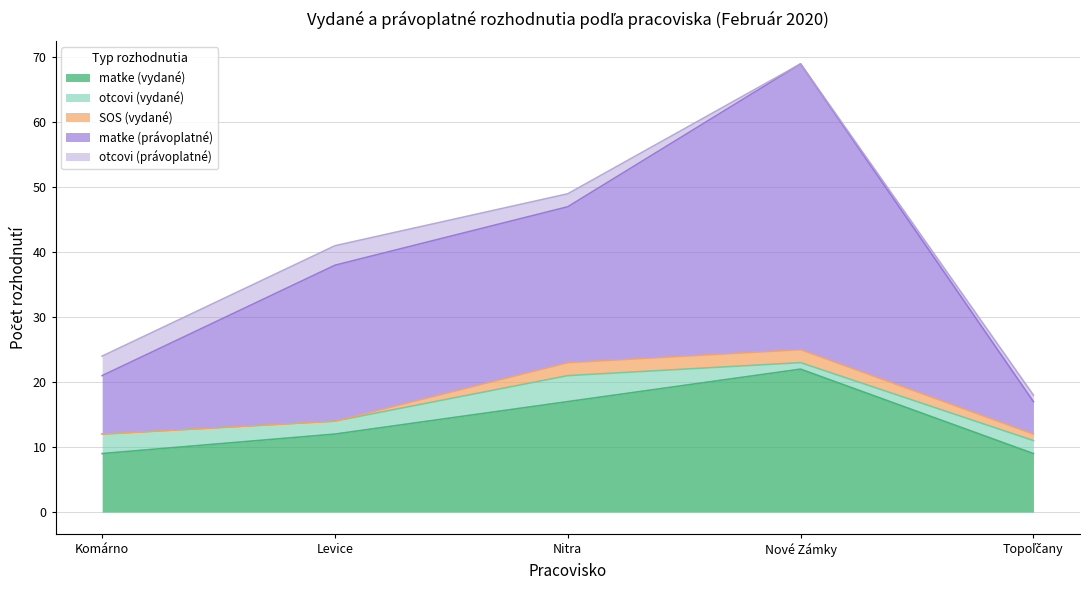

At which category is the sum across all series the highest?

Nové Zámky